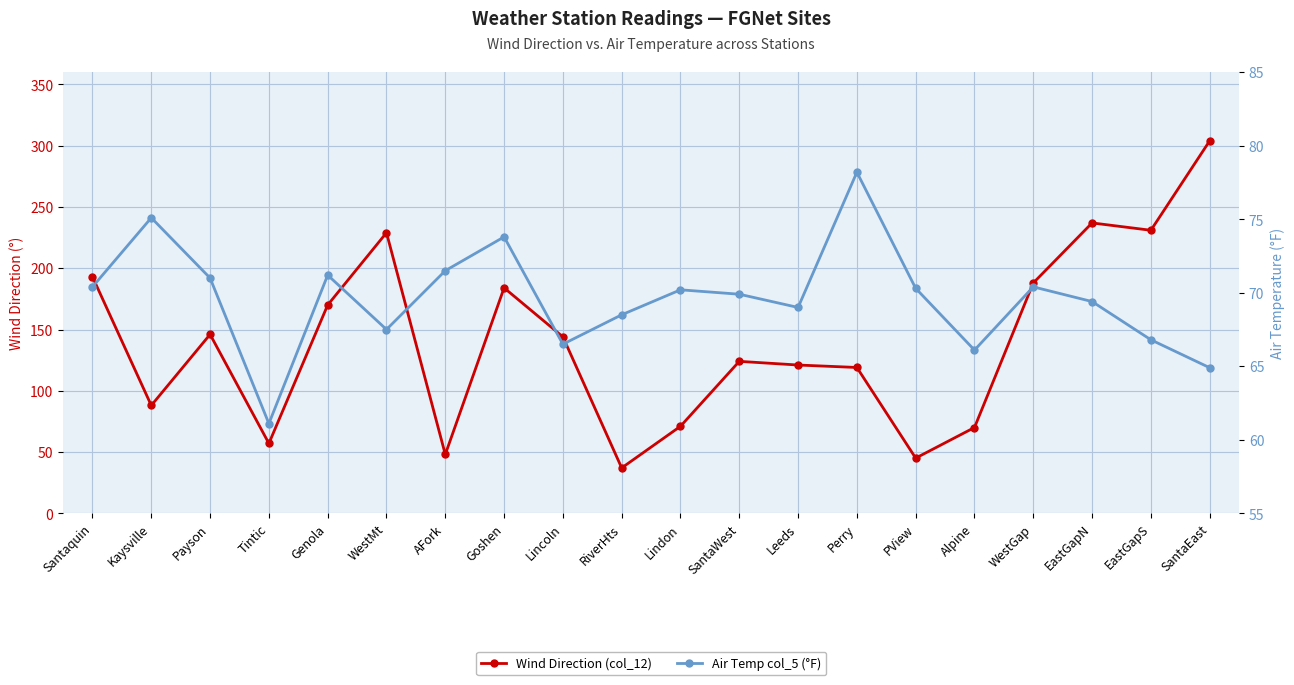

What is the difference between the highest and lowest values at PView?

25.3